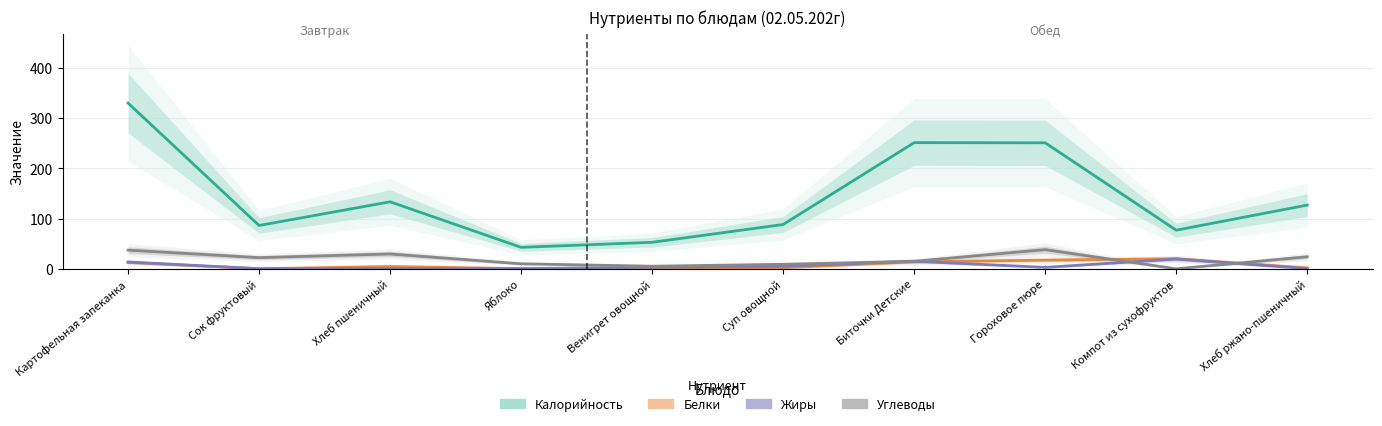

True or false: Белки and Жиры cross at least once.

True